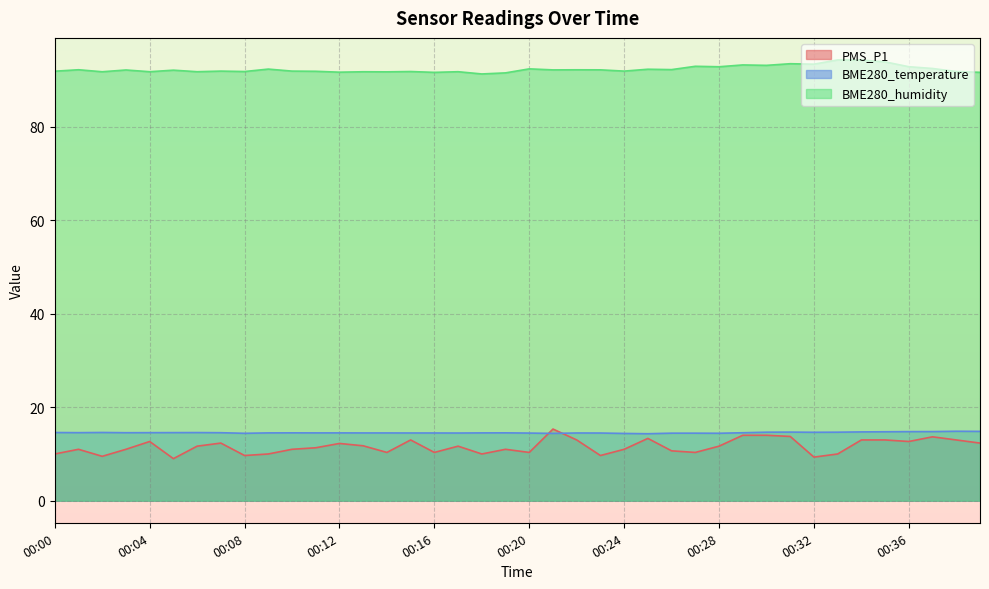

Is it true that BME280_temperature equals 10.1 at 00:05?

False